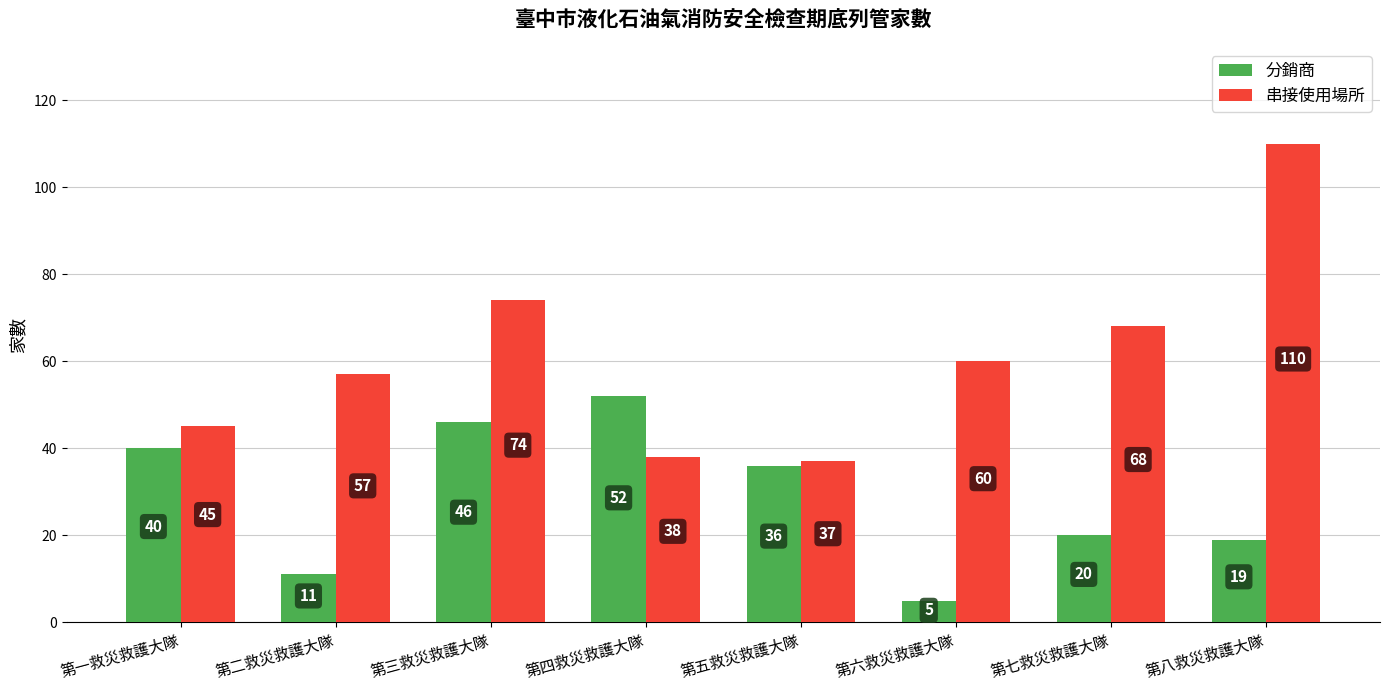

Which category has the highest value across all series?

第八救災救護大隊